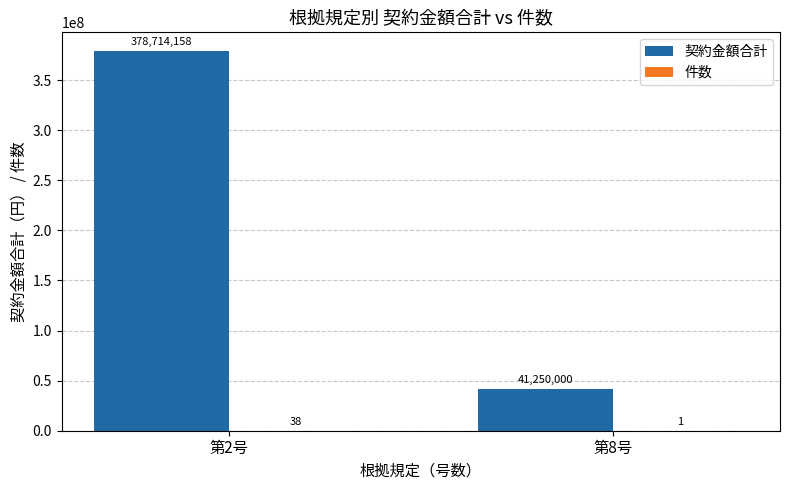

What is the sum of all 契約金額合計 values?

419964158